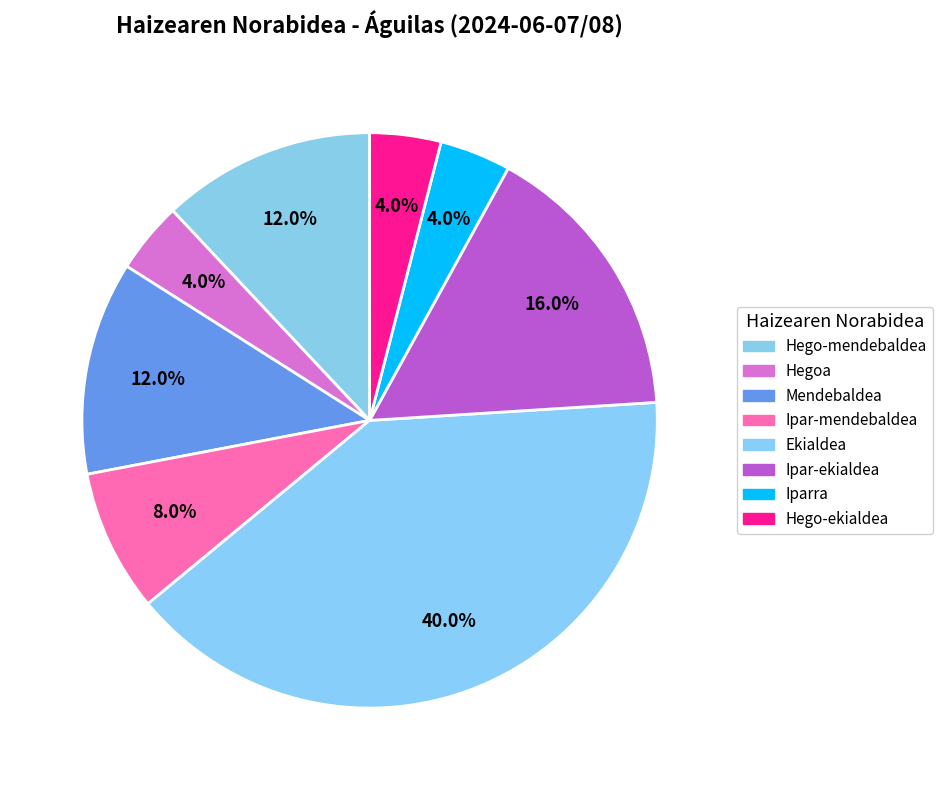

How many slices are in this pie chart?

8